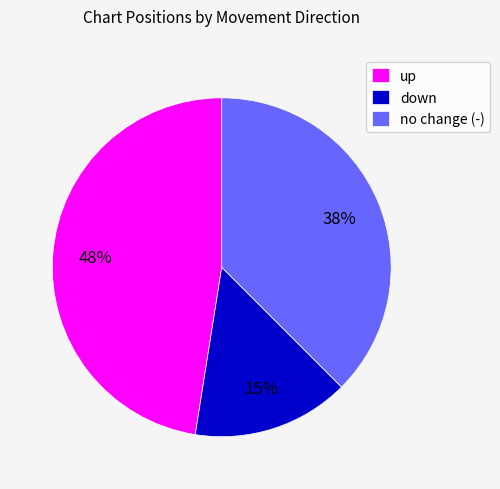

To the nearest percent, what portion does down represent?

15%